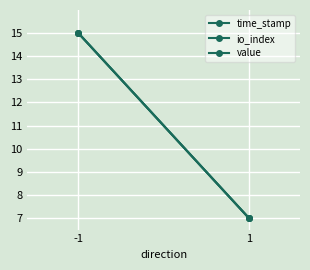

Is the value of io_index at 1 greater than the value of value at 1?

No